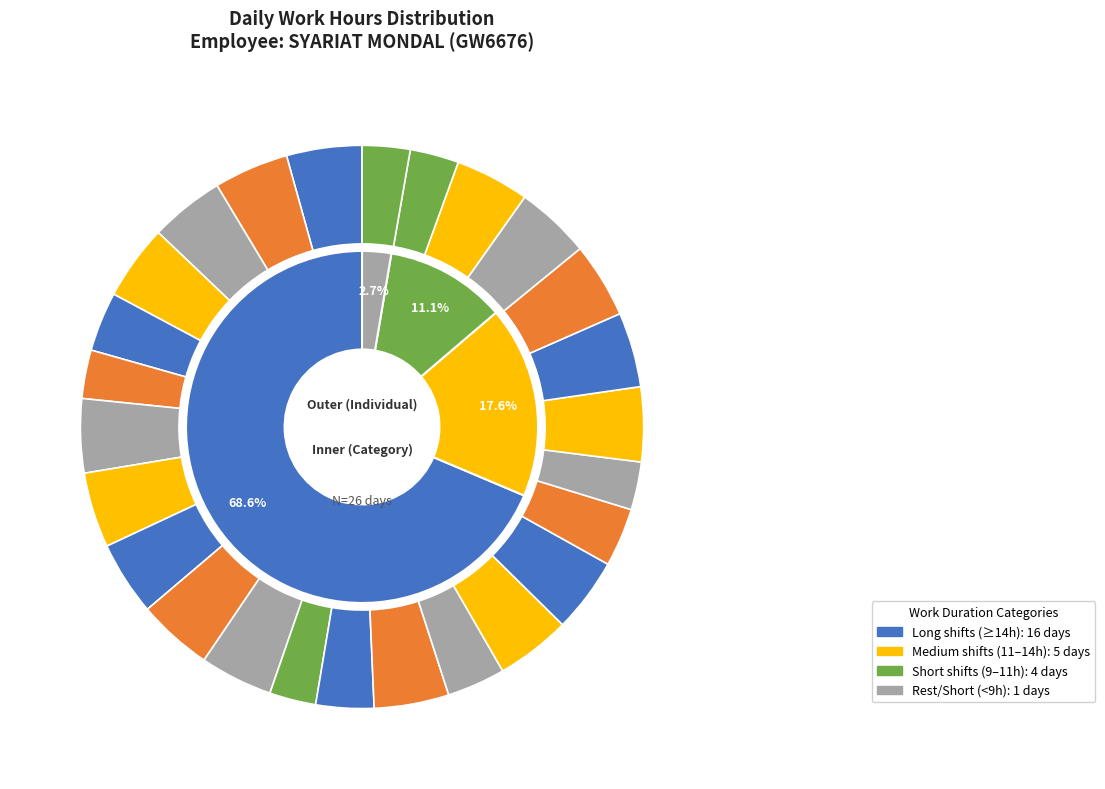

Is Day 27 the majority of the pie?

No